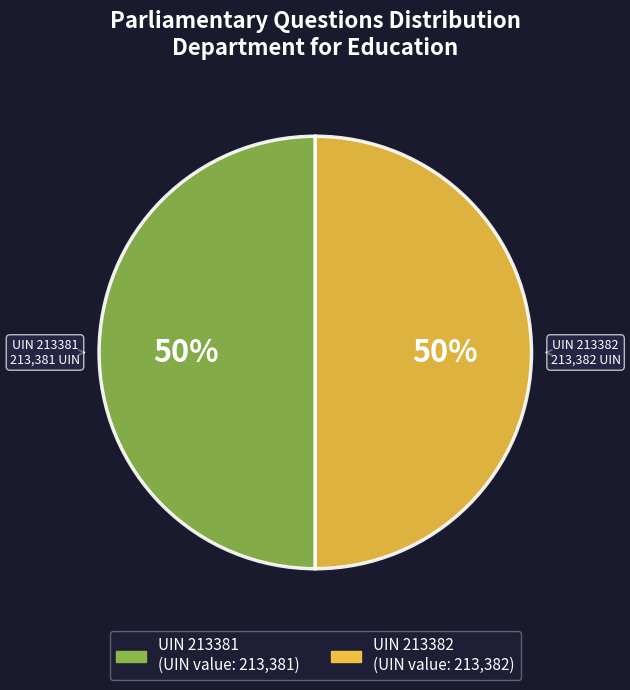

To the nearest percent, what portion does UIN 213381 represent?

50%